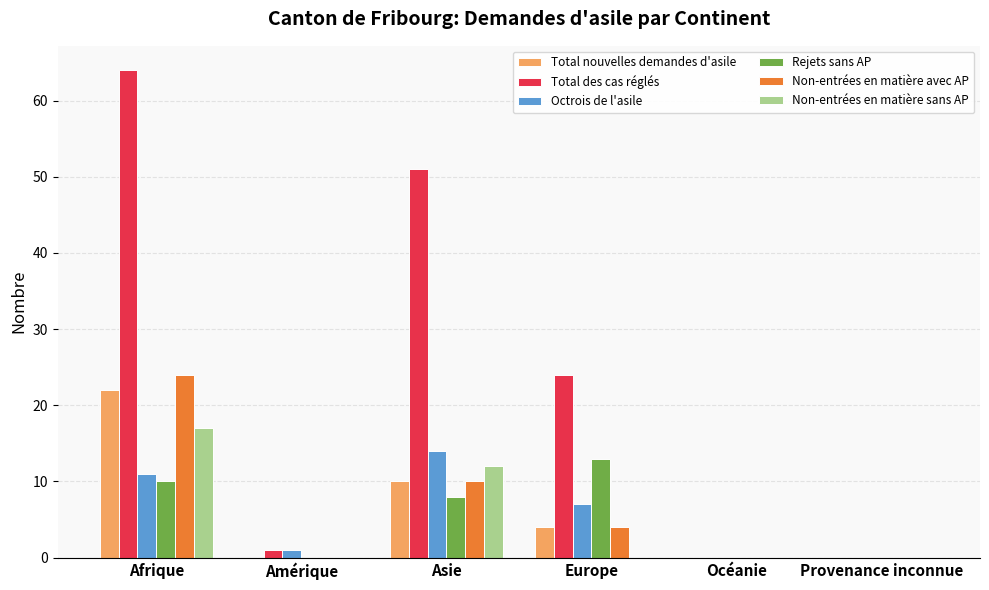

Read the Total des cas réglés value at Asie, to the nearest 5.

50